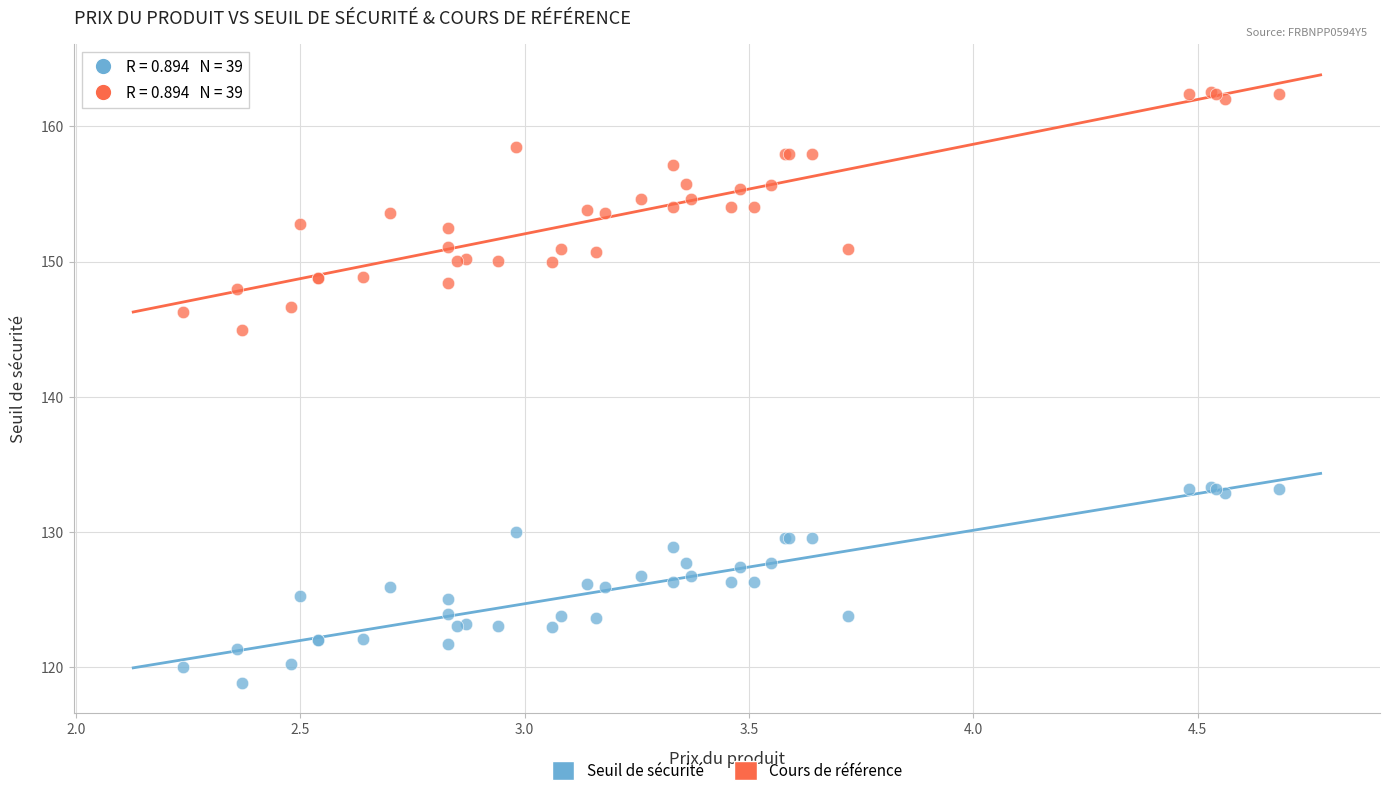

Which series reaches the maximum Y coordinate?

Cours de référence